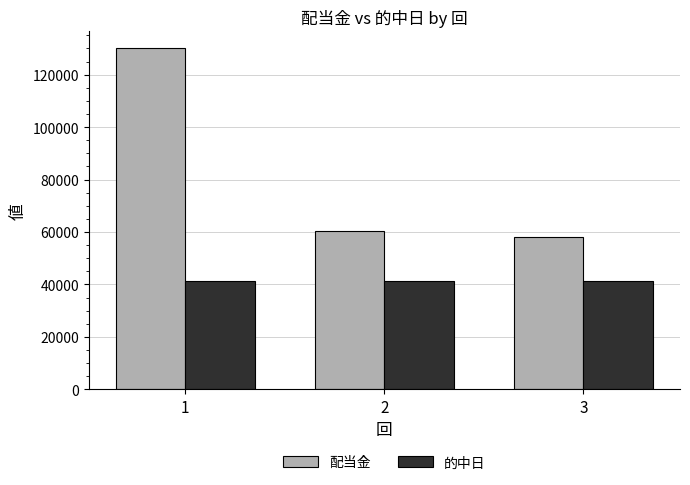

List the series in order of their peak value, highest first.

配当金, 的中日